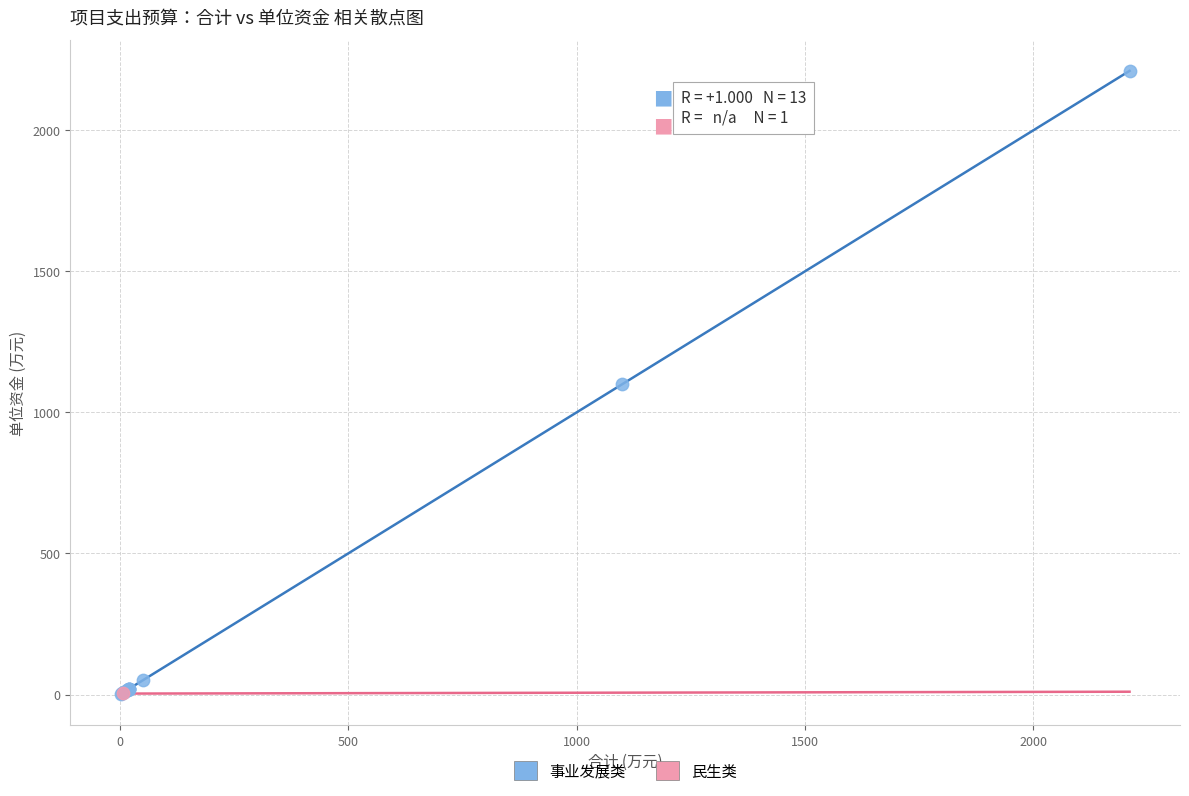

What are all the series names shown in the legend?

事业发展类, 民生类